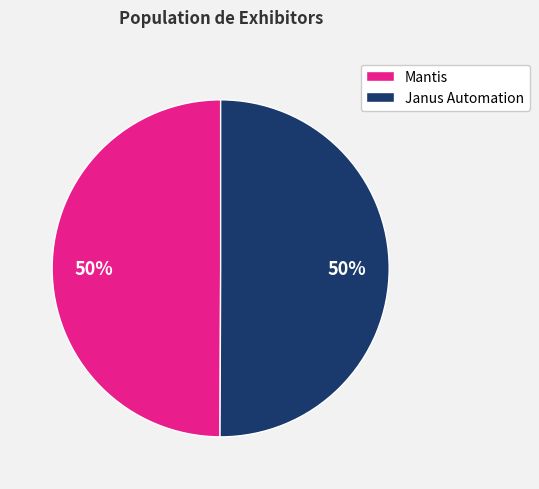

Is the sum of Mantis and Janus Automation greater than half?

Yes